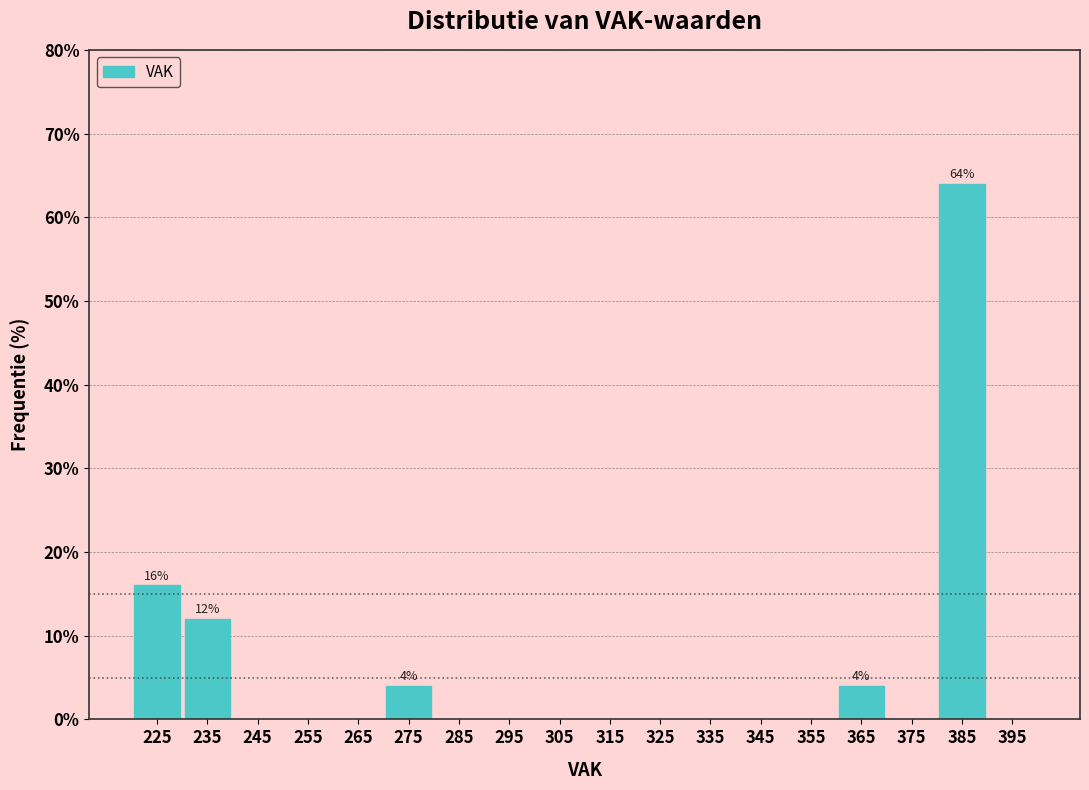

Which range on the x-axis has the tallest bar?

380 to 390